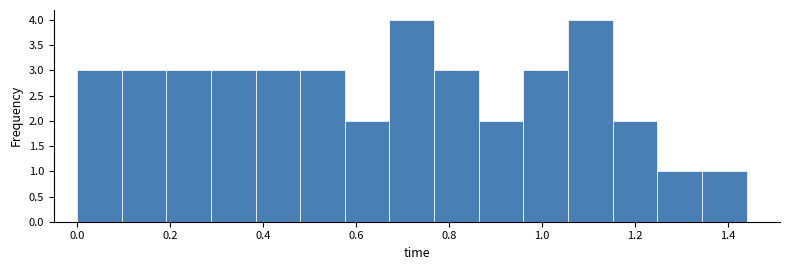

How tall is the bar that spans 1.24 to 1.34 on the x-axis? Neither the bar edges nor the heights are printed on the chart, so give them approximately, as read against the axes.

1